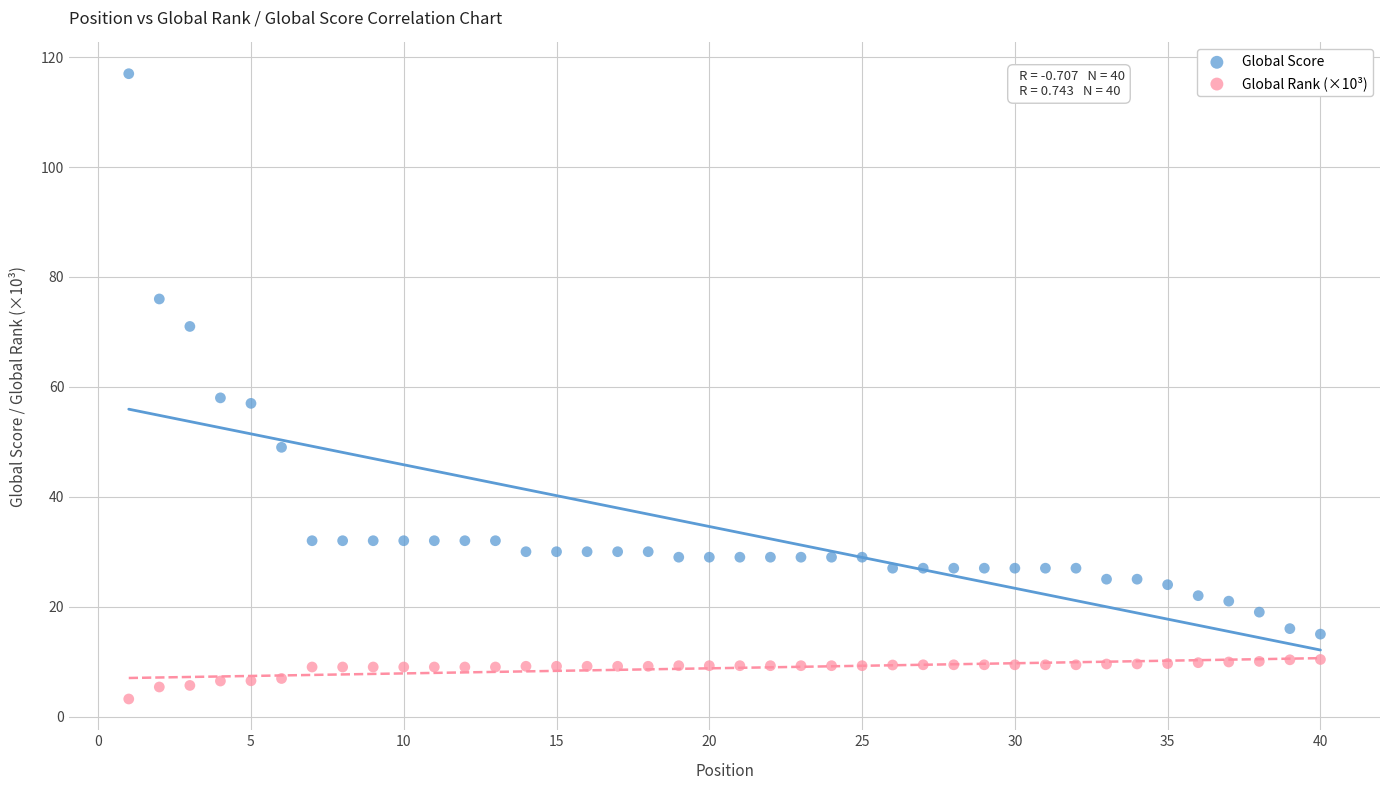

Across all data points, what is the range of X values (max minus min)?

39.0